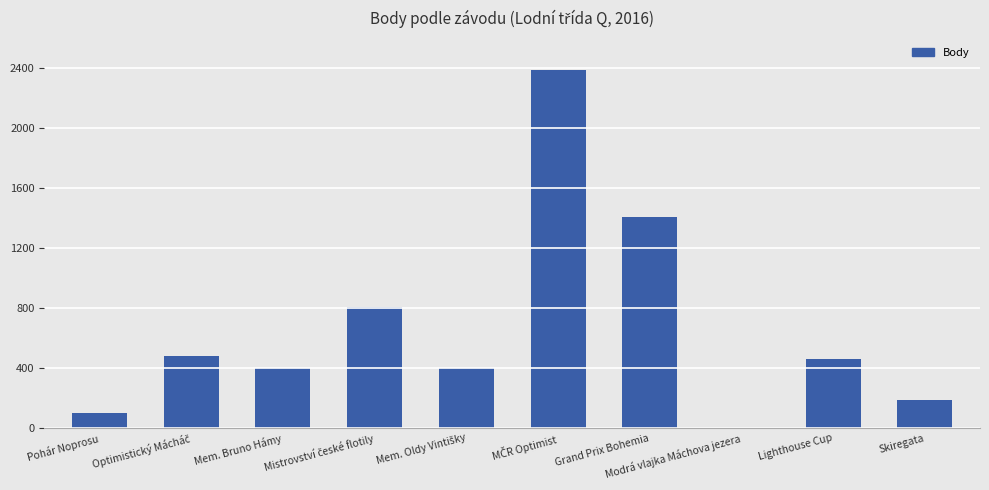

Is it true that the value at Mem. Bruno Hámy is 402?

True